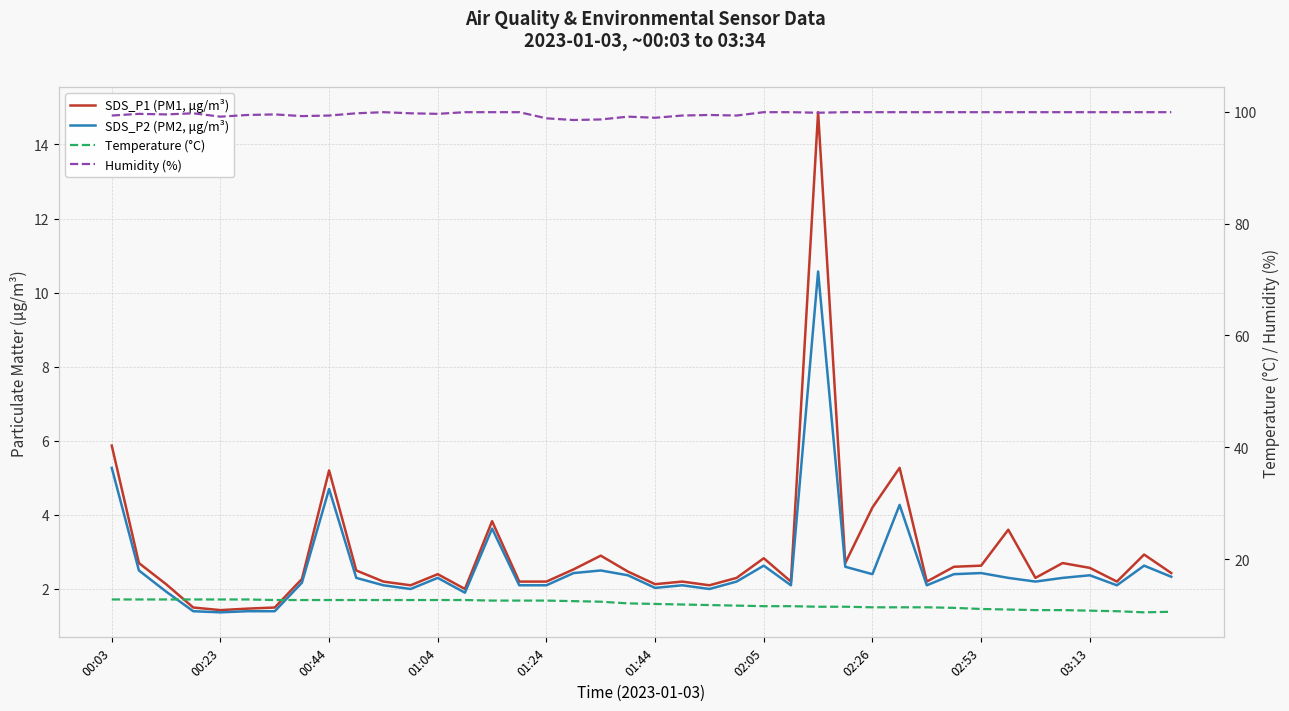

What is the approximate value of SDS_P1 (PM1, μg/m³) at 02:26?

4.2